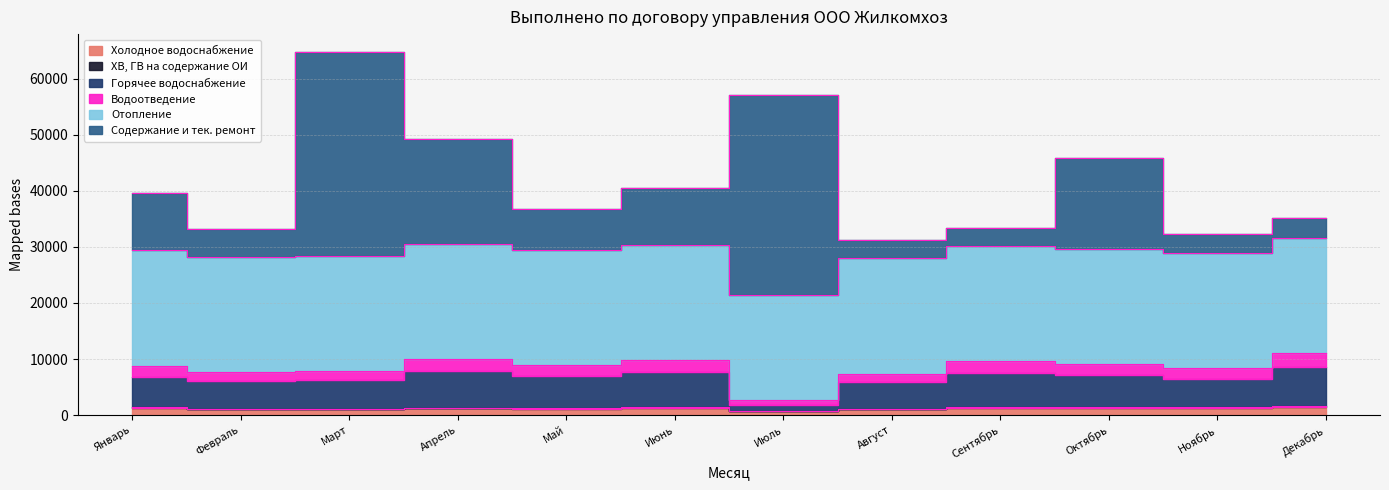

The Содержание и тек. ремонт series shows 39565 at Январь. True or false?

True